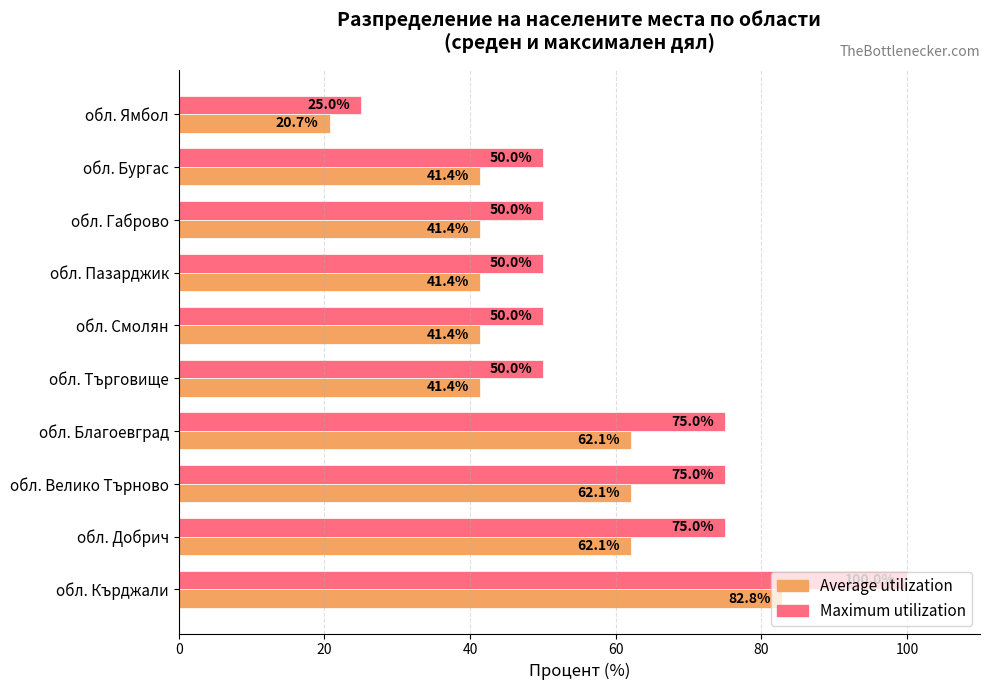

The Maximum utilization series shows 50.0 at обл. Пазарджик. True or false?

True